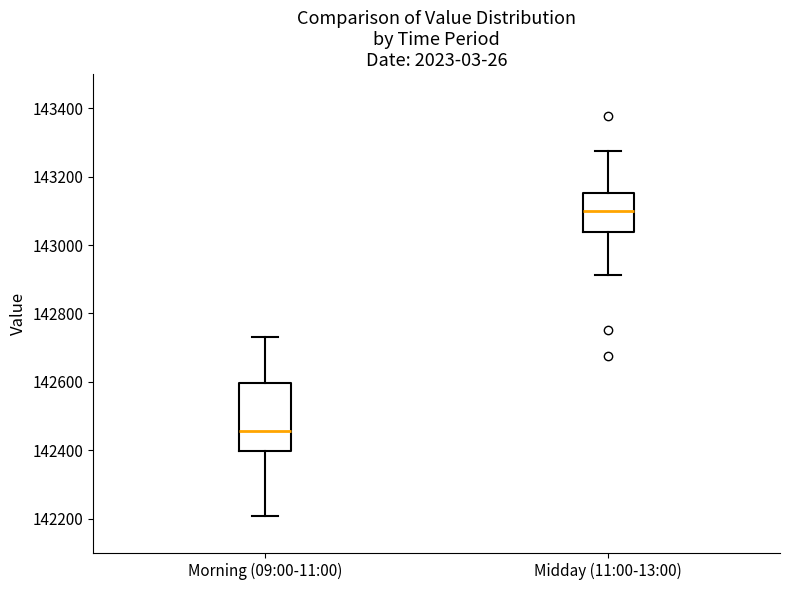

Where is the upper edge of the box for Morning (09:00-11:00) on the y-axis? The values are not printed on the chart, so give them approximately, as read against the axis.

142600